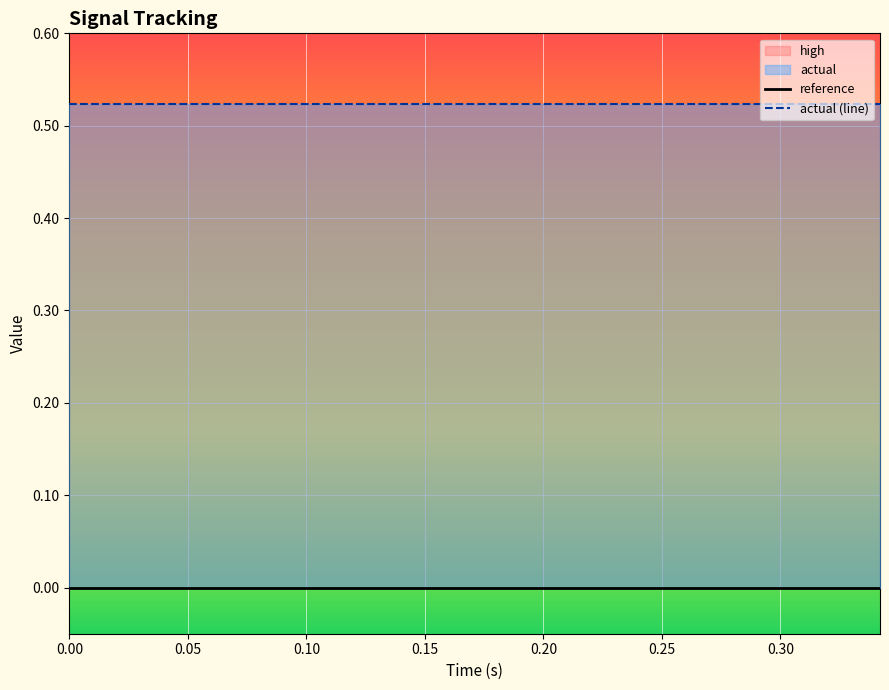

Rank the series by their average value, from lowest to highest.

reference, actual (line)